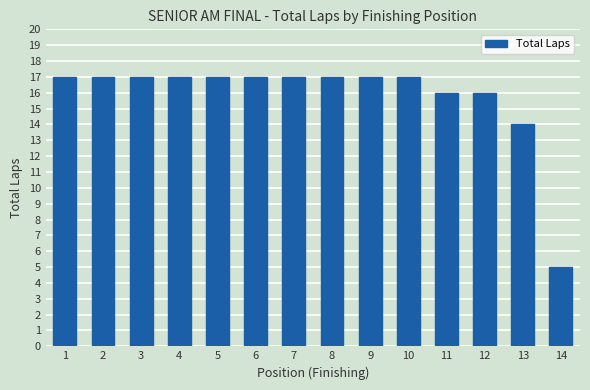

Are the bars grouped side by side (vs. stacked)?

No